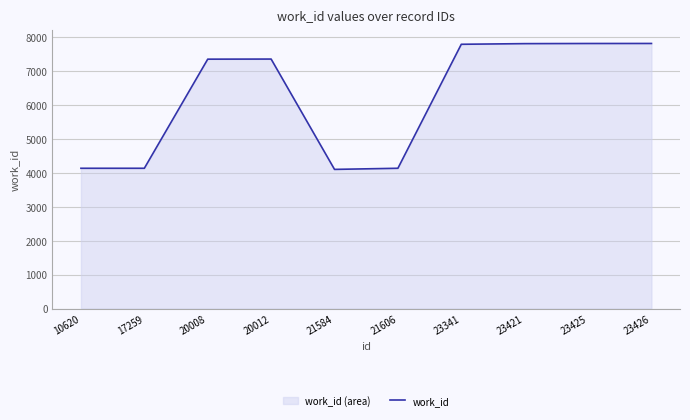

Rank the categories by value from lowest to highest.

21584, 10620, 17259, 21606, 20008, 20012, 23341, 23421, 23425, 23426